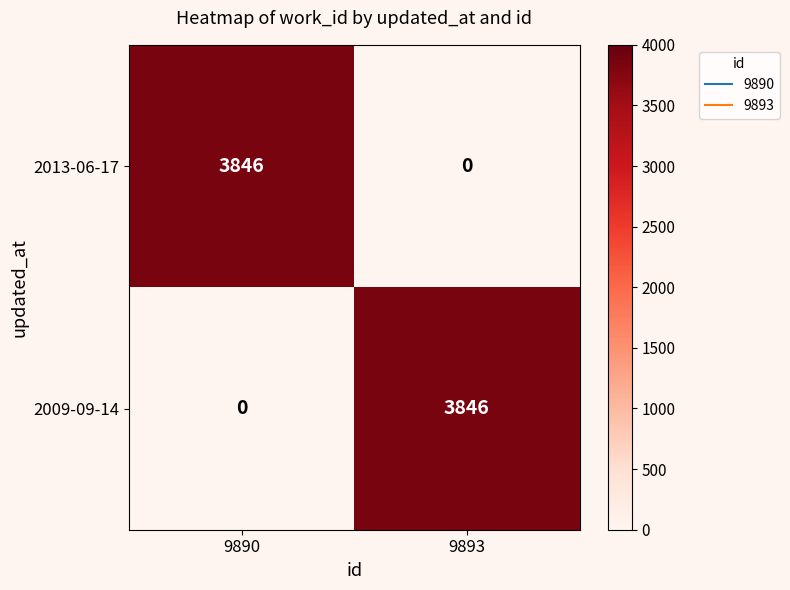

What is the sum of the 2013-06-17 values at 9893 and 9890?

3846